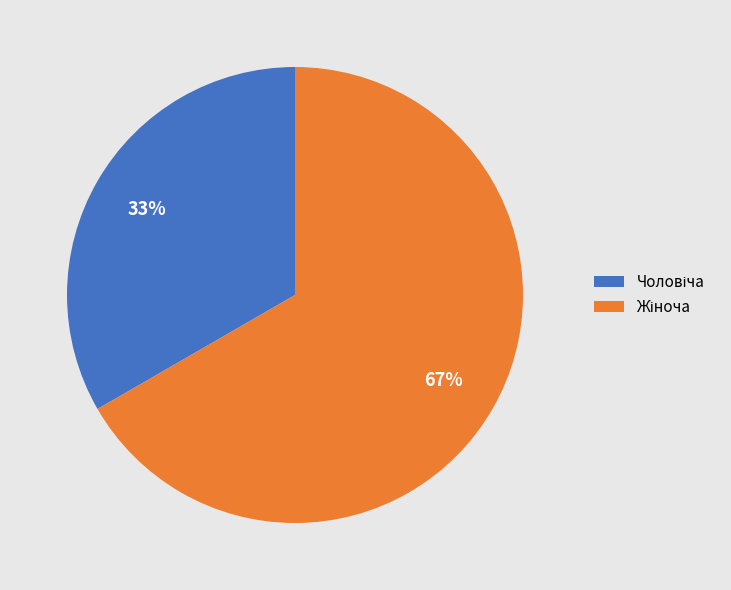

Is there a majority slice in this chart?

Yes